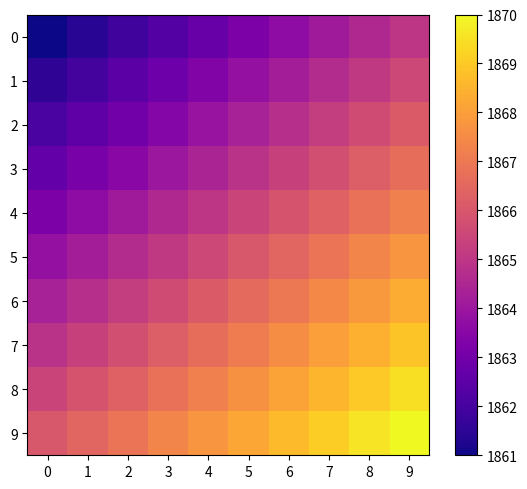

Which label corresponds to the largest value in the chart?

9